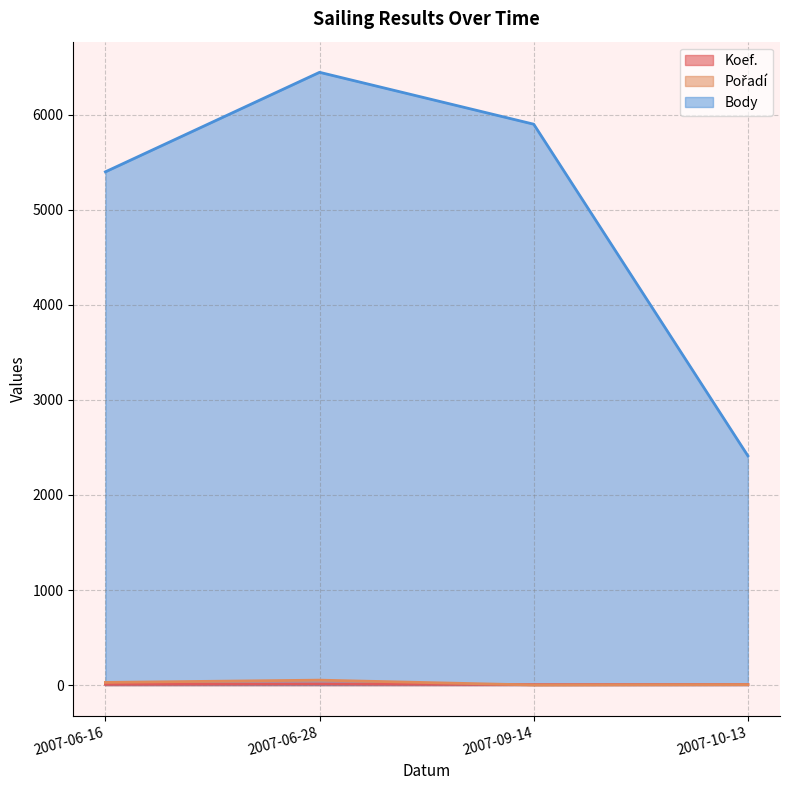

How many interior local valleys does the Pořadí series have?

1